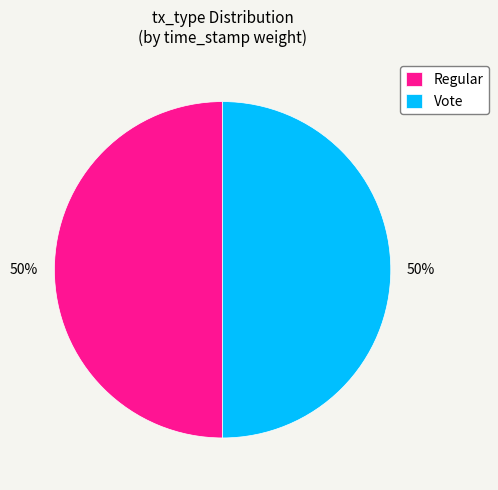

Is the sum of Regular and Vote greater than half?

Yes